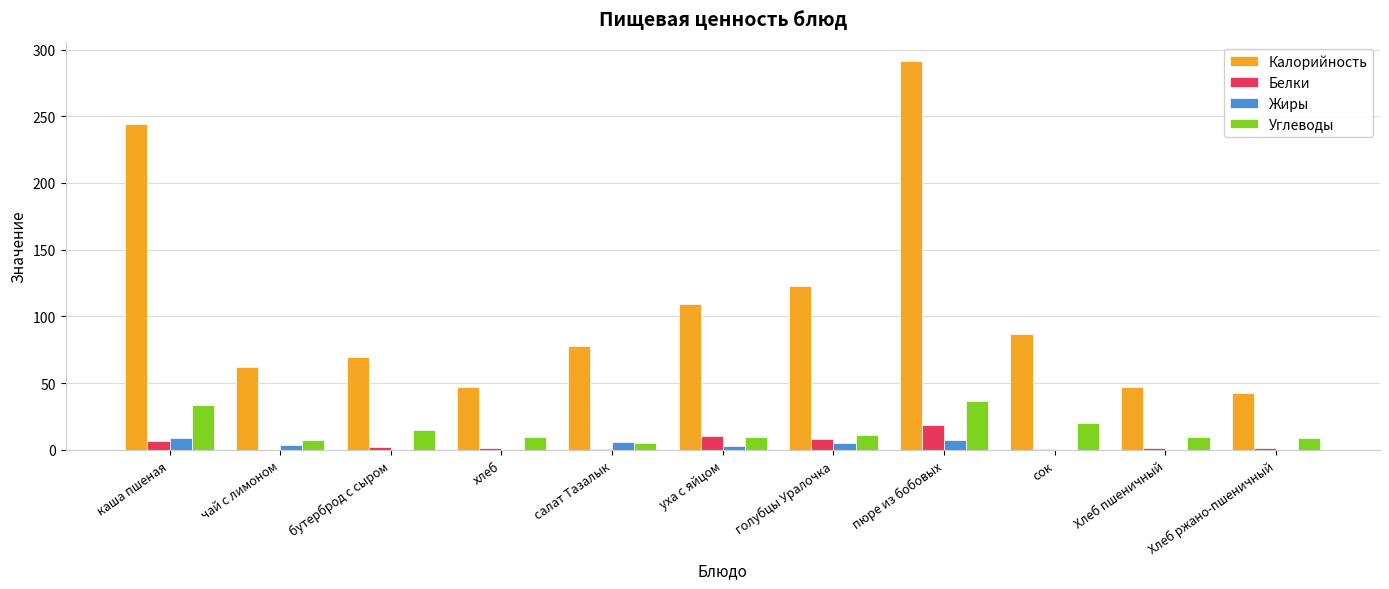

What is the sum of all Углеводы values?

168.1